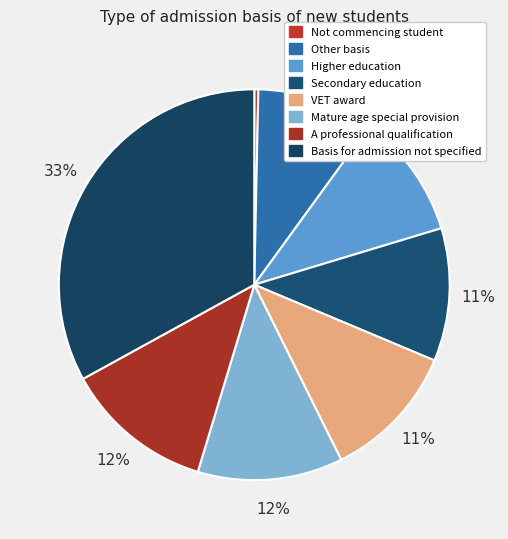

What percentage is the Basis for admission not specified slice, to the nearest percent?

33%